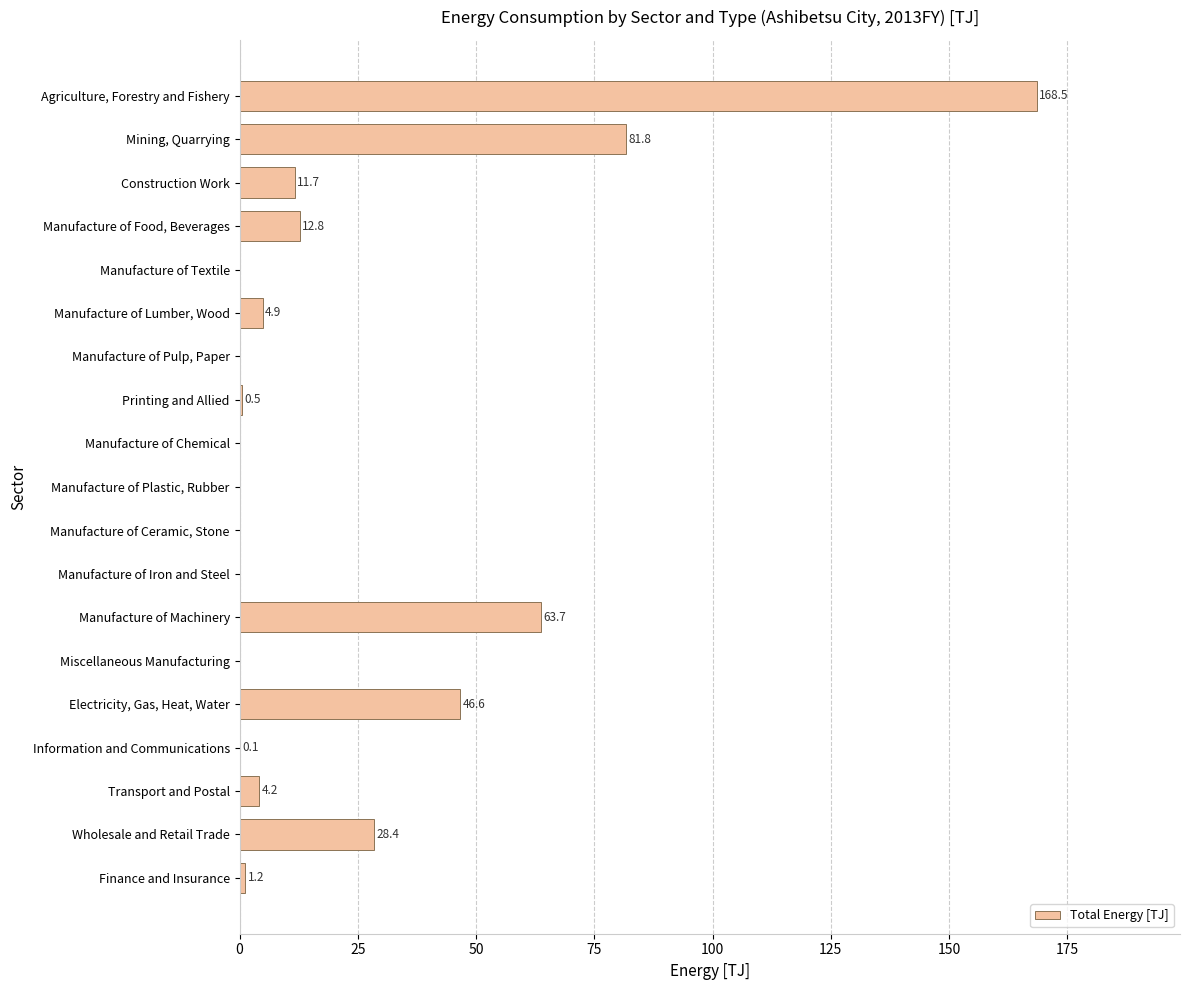

Reading bottom to top, list all the values displayed in this chart.

Finance and Insurance=1.2	Wholesale and Retail Trade=28.4	Transport and Postal=4.2	Information and Communications=0.1	Electricity, Gas, Heat, Water=46.6	Miscellaneous Manufacturing=0.0	Manufacture of Machinery=63.7	Manufacture of Iron and Steel=0.0	Manufacture of Ceramic, Stone=0.0	Manufacture of Plastic, Rubber=0.0	Manufacture of Chemical=0.0	Printing and Allied=0.5	Manufacture of Pulp, Paper=0.0	Manufacture of Lumber, Wood=4.9	Manufacture of Textile=0.0	Manufacture of Food, Beverages=12.8	Construction Work=11.7	Mining, Quarrying=81.8	Agriculture, Forestry and Fishery=168.5